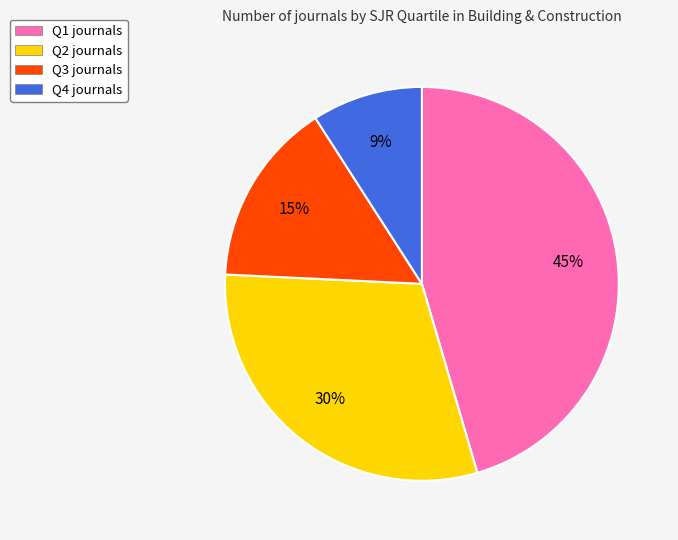

Does Q2 represent more than half of the total?

No